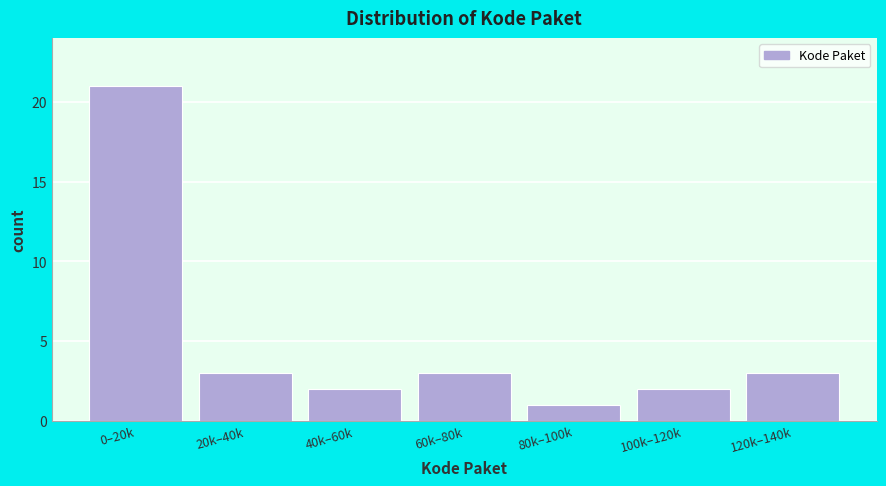

Reading left to right, list all the values displayed in this chart.

21	3	2	3	1	2	3